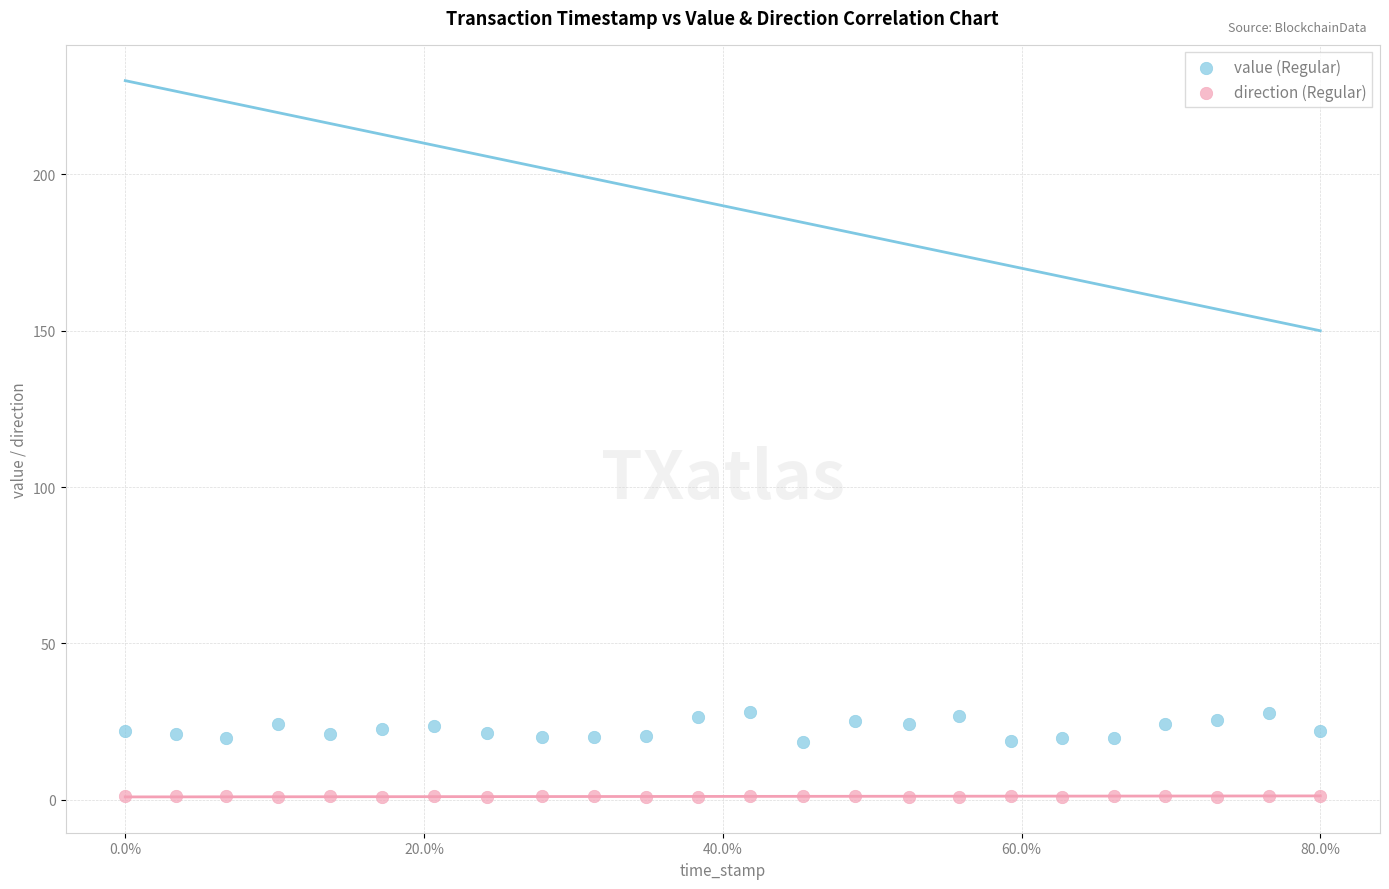

Which series reaches the minimum Y coordinate?

direction (Regular)